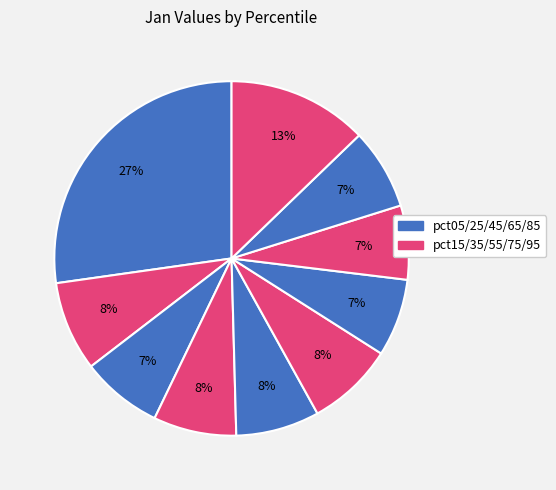

Rank the categories by value from lowest to highest.

pct75, pct65, pct85, pct25, pct35, pct45, pct55, pct15, pct95, pct05